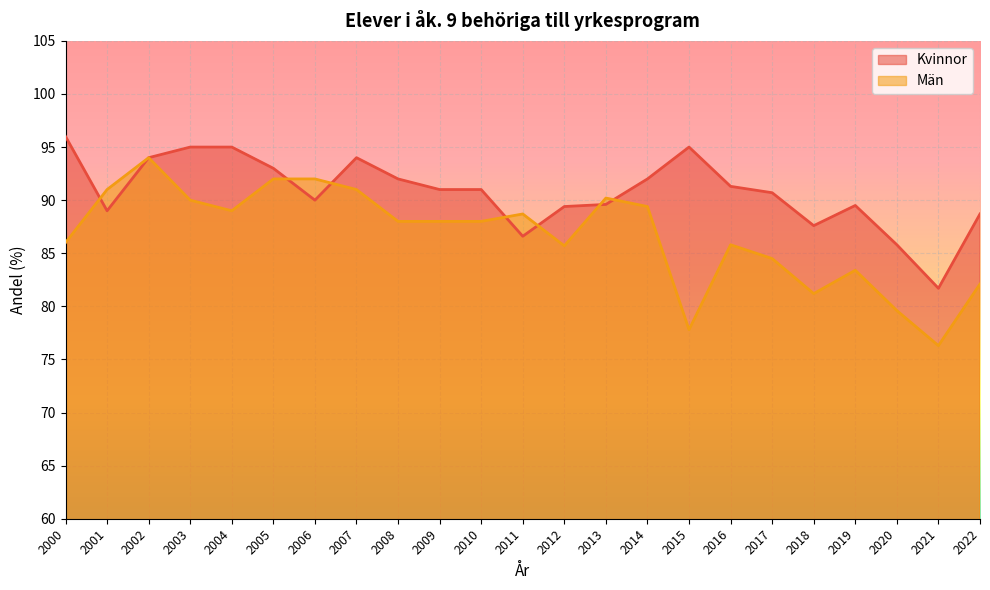

What is the sum of the Män values at 2014 and 2011?

178.1